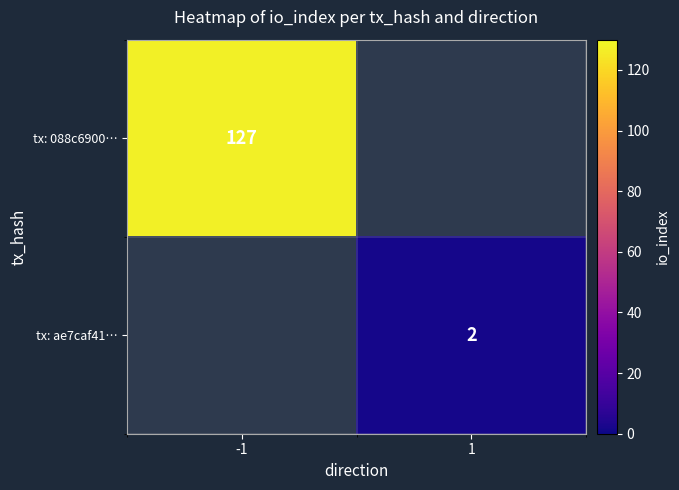

Is the value of tx: 088c6900… at -1 greater than the value of tx: ae7caf41… at 1?

Yes